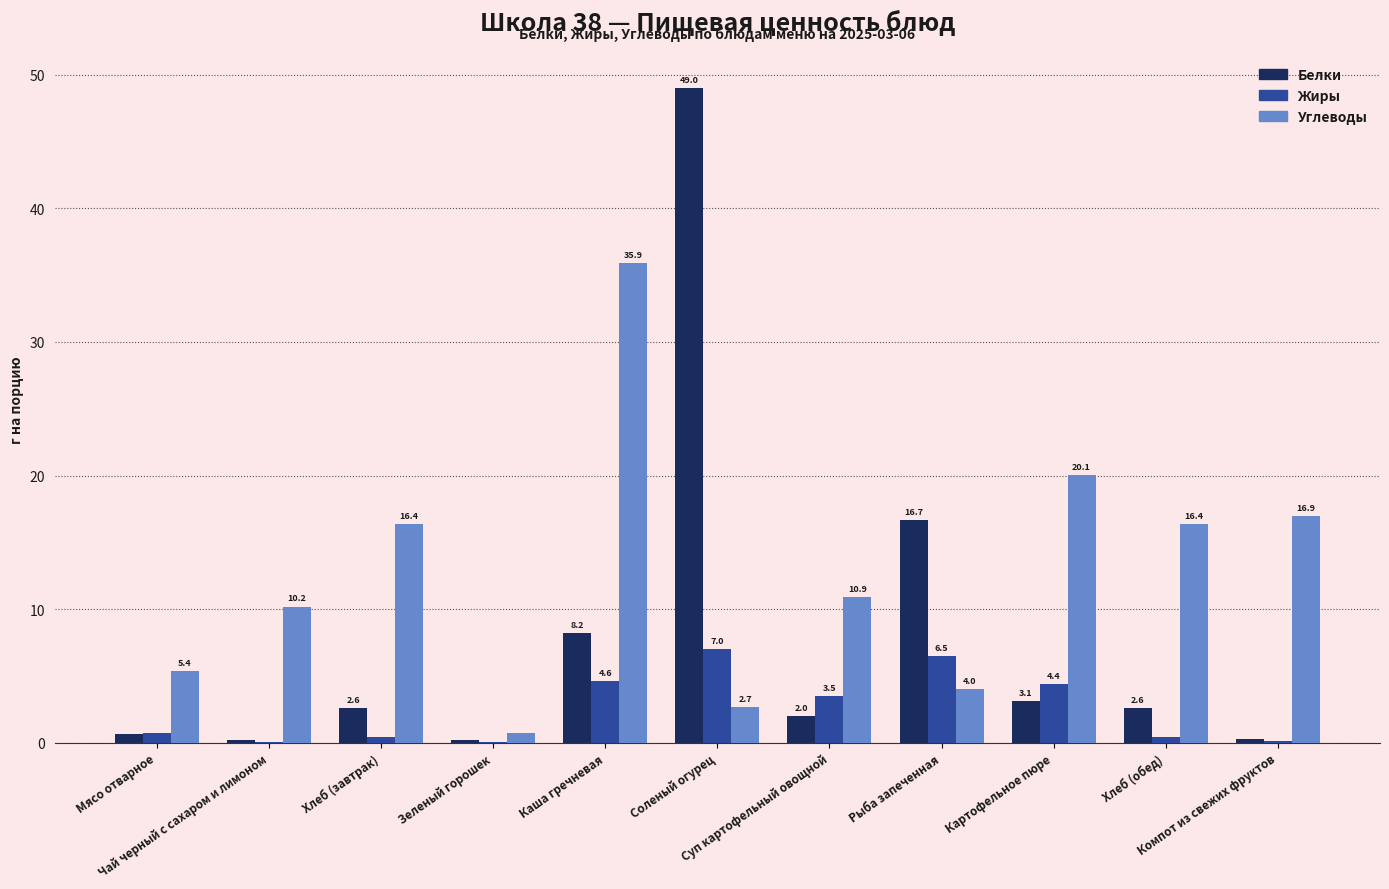

At which category is the sum across all series the highest?

Соленый огурец